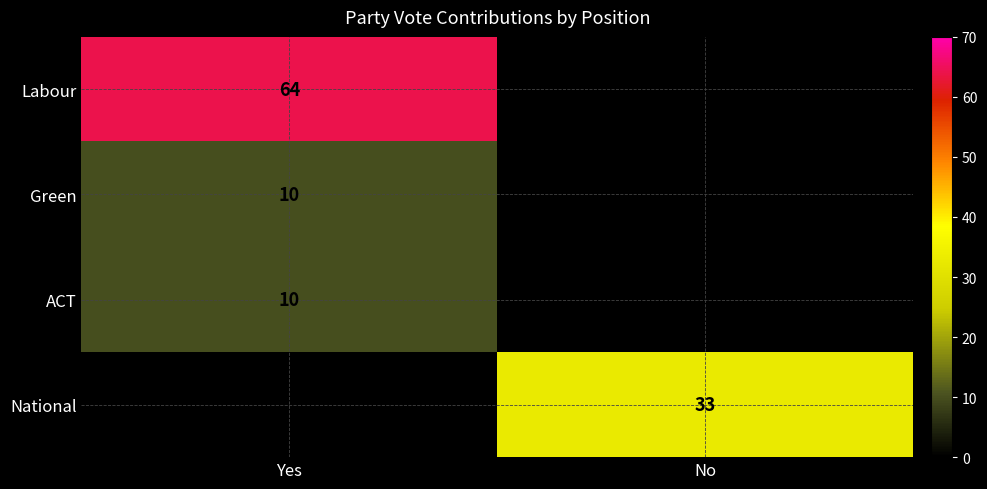

What is the difference between the highest and lowest values at No?

33